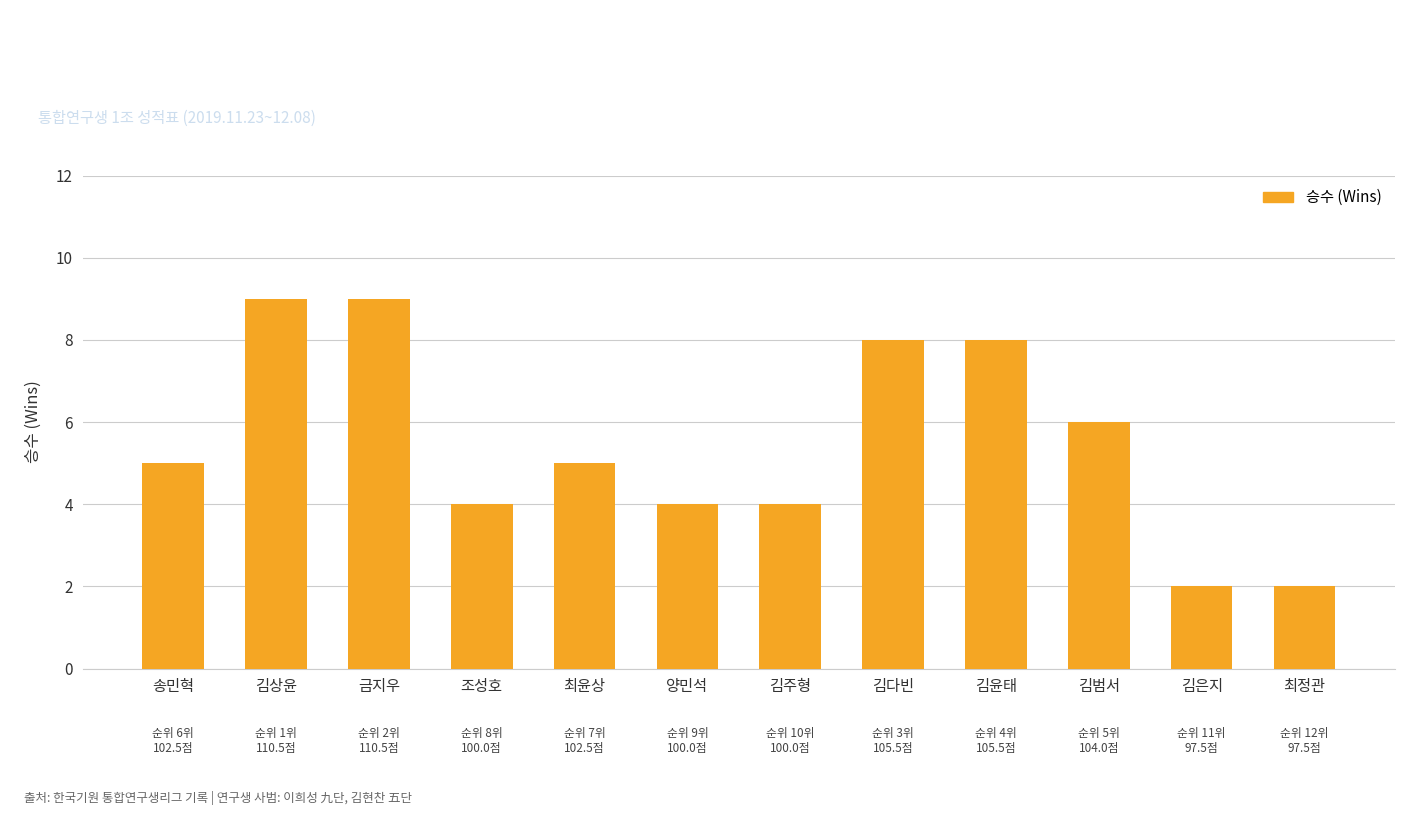

Does the chart contain stacked bars?

No